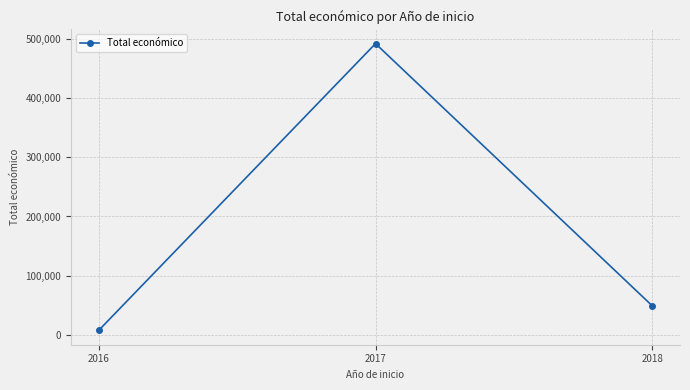

Reading right to left, what are all the values shown in this chart?

49300	491483	7980